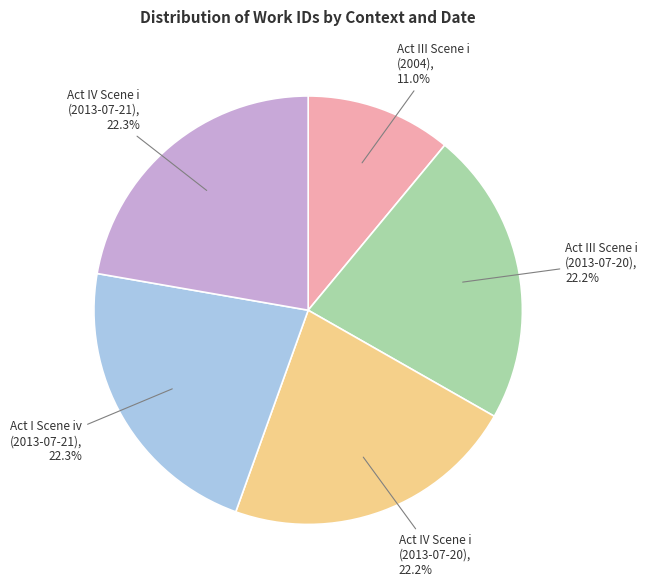

Does Act IV Scene i (2013-07-20), 22.2% account for over 50% of the chart?

No